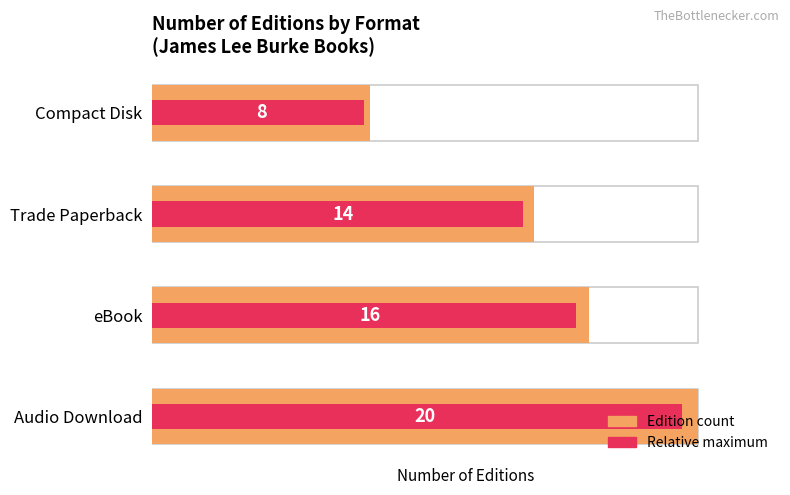

What value does the data have at Trade Paperback?

14